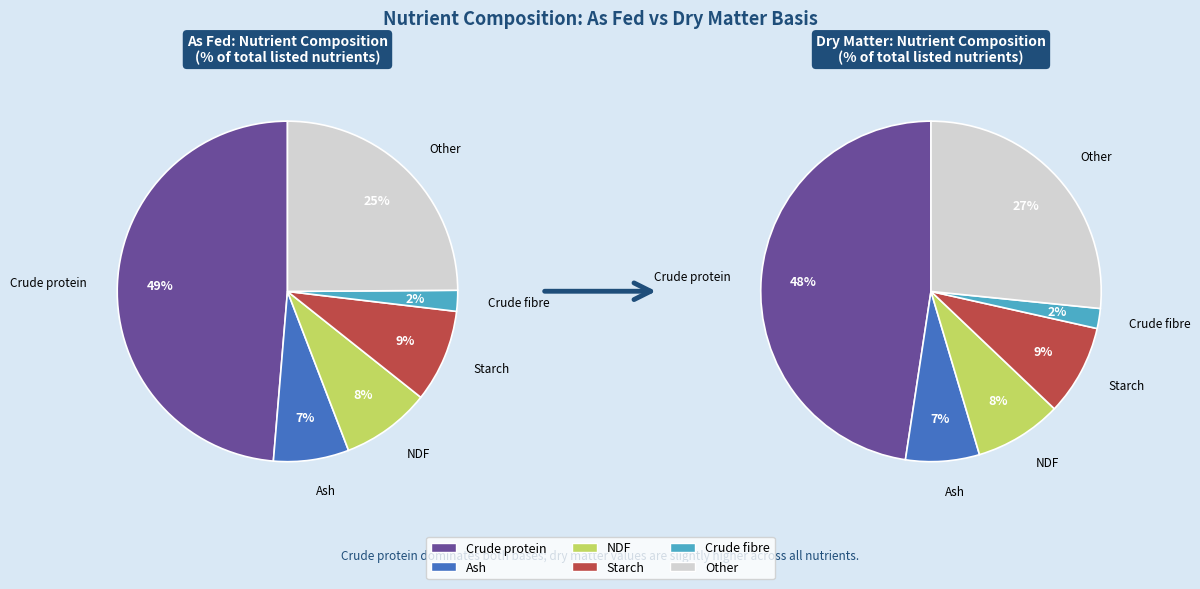

Is there any slice that represents more than half of the pie?

No